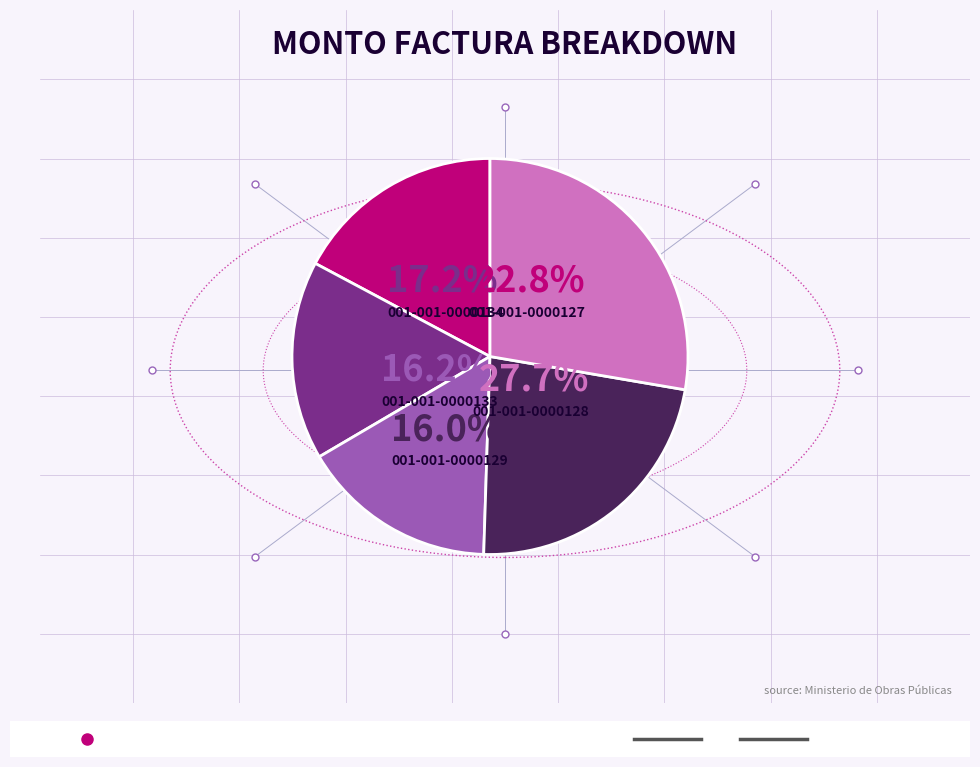

Does any single category account for the majority?

No